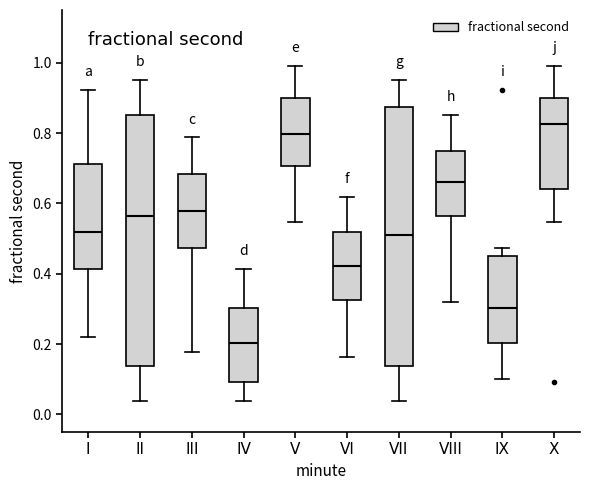

Comparing the boxes themselves (not the whiskers), which one is the tallest?

VII